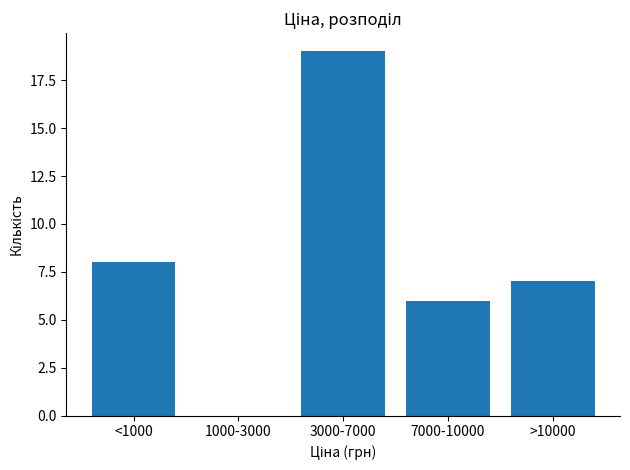

Reading left to right, list all the values displayed in this chart.

<1000=8	1000-3000=0	3000-7000=19	7000-10000=6	>10000=7